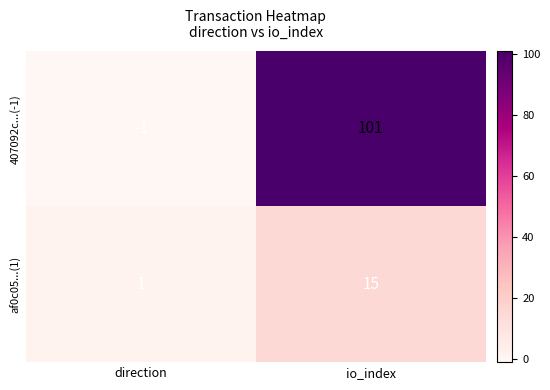

Reading left to right, transcribe all the data shown in this chart.

407092c...(-1): direction=-1	io_index=101
af0c05...(1): direction=1	io_index=15